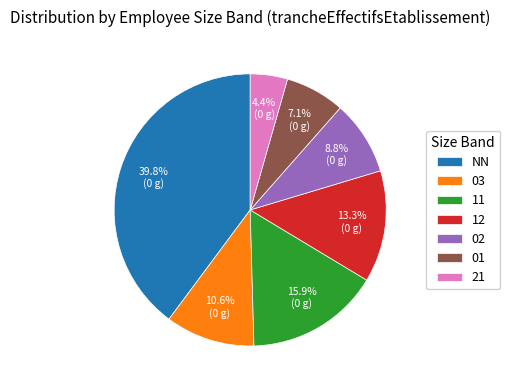

Do 21 and 01 together represent more than half of the pie?

No